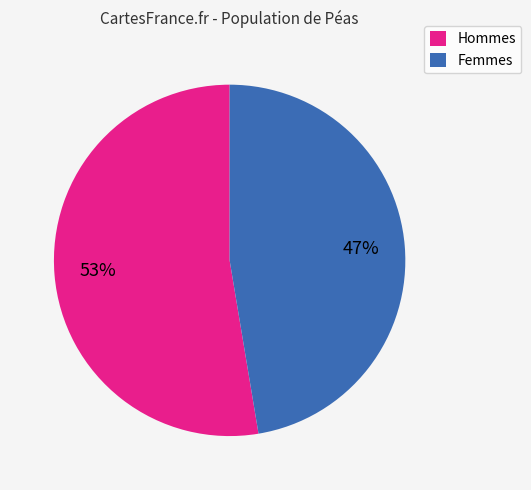

Rank the categories by value from highest to lowest.

Hommes, Femmes